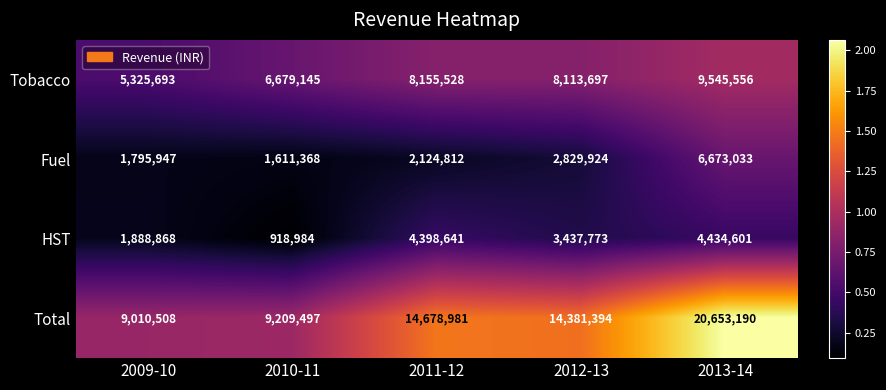

What is the difference between the second highest and minimum values in the Total series?

5668473